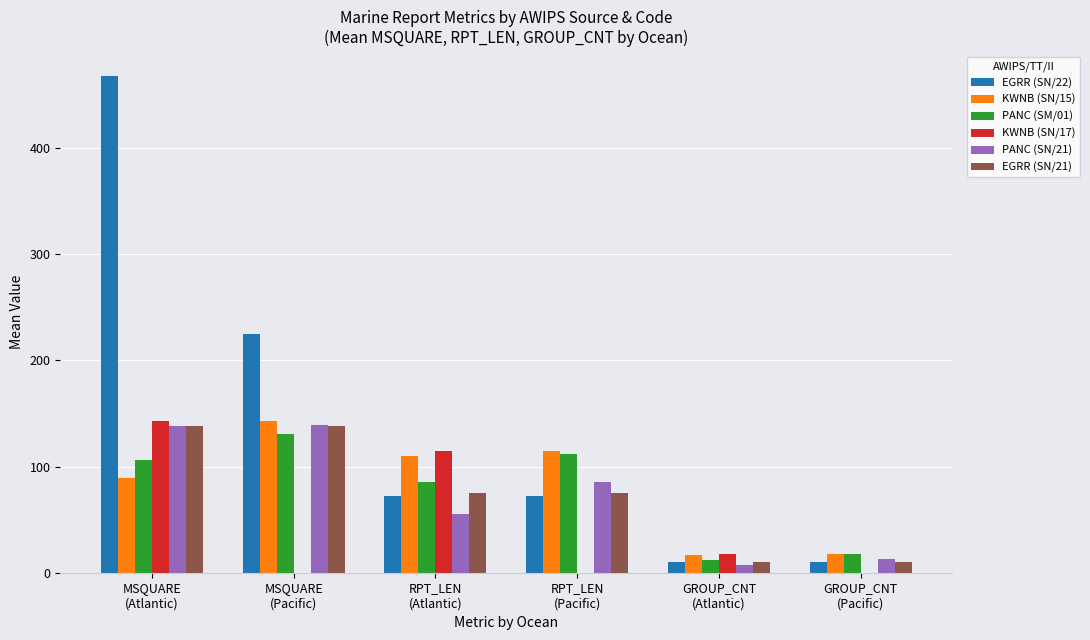

Which series has the largest total across all categories?

EGRR (SN/22)